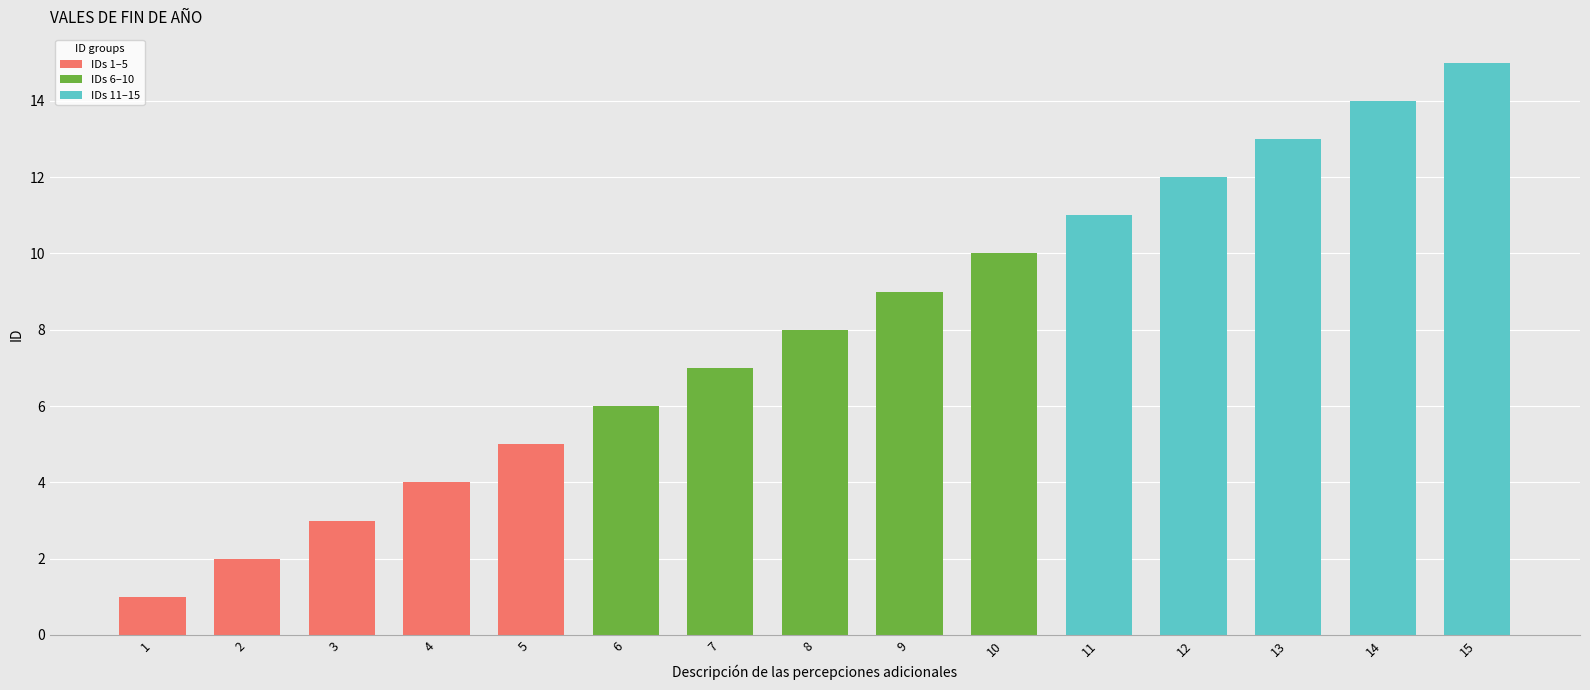

Reading left to right, transcribe all the data shown in this chart.

1=1	2=2	3=3	4=4	5=5	6=6	7=7	8=8	9=9	10=10	11=11	12=12	13=13	14=14	15=15